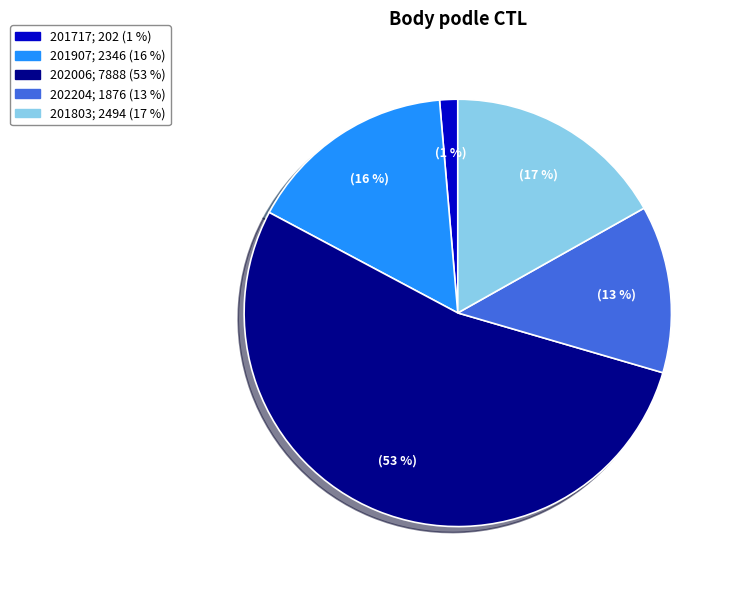

True or false: 201717 accounts for 12% of the total.

False